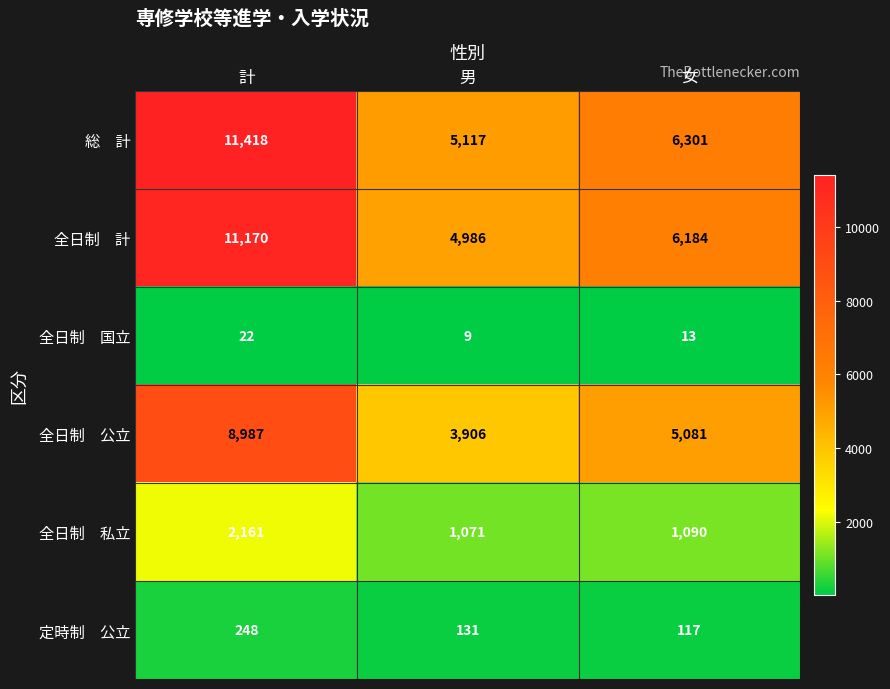

At which category is the sum across all series the highest?

計